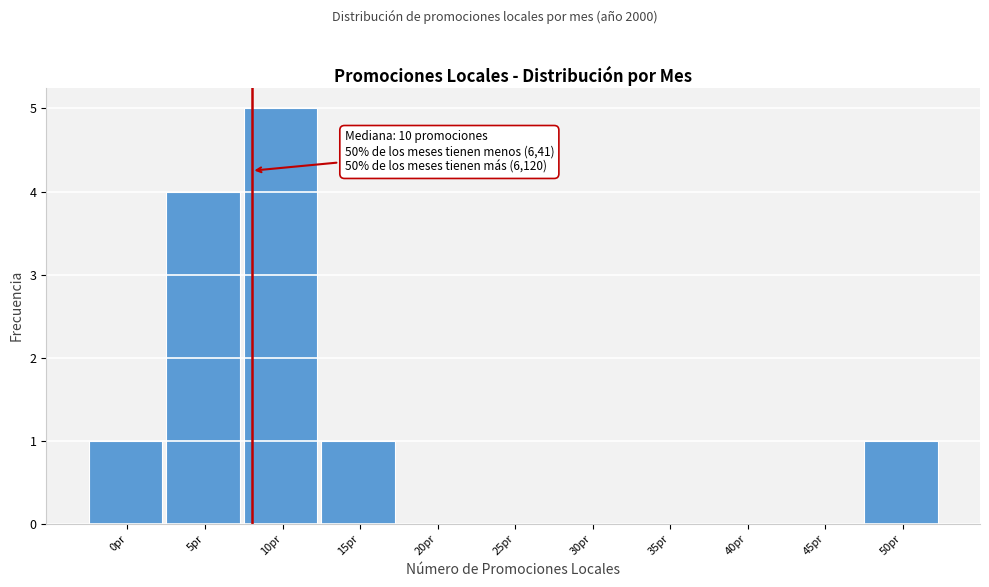

Reading left to right, extract all data points from this chart.

0pr=1	5pr=4	10pr=5	15pr=1	20pr=0	25pr=0	30pr=0	35pr=0	40pr=0	45pr=0	50pr=1